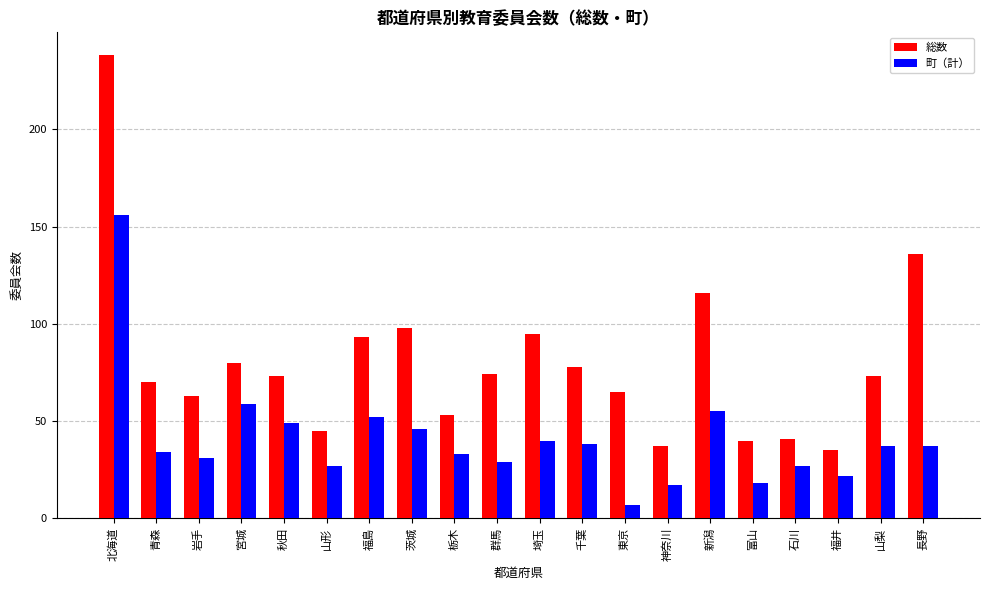

What is the label of the 14th bar from the right?

福島